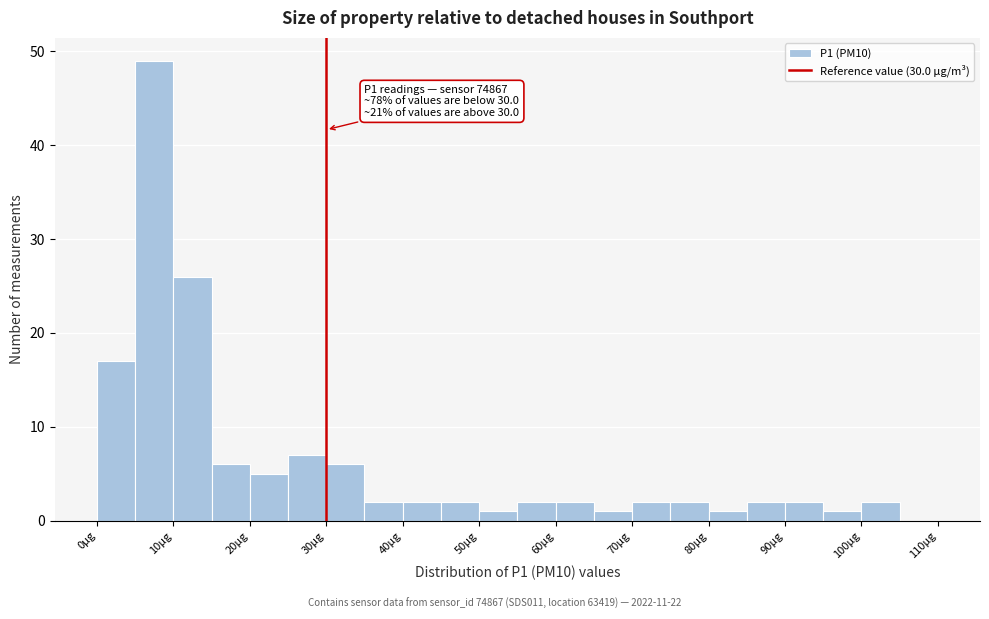

Which range on the x-axis has the tallest bar?

5 to 10